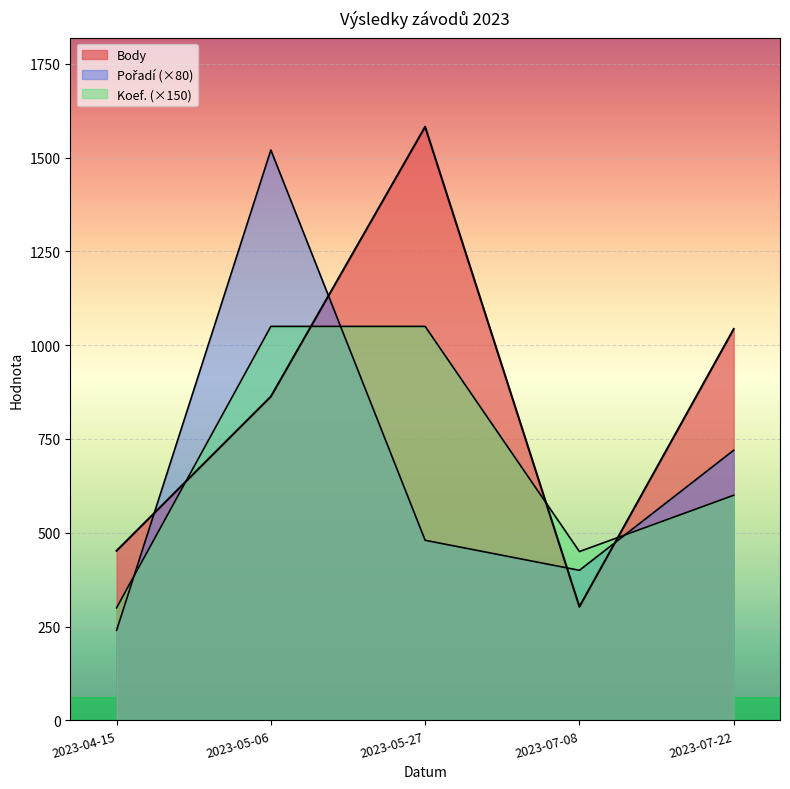

Reading left to right, transcribe all the data shown in this chart.

Body: 2023-07-22=1043	2023-07-08=303	2023-05-27=1582	2023-05-06=863	2023-04-15=452
Pořadí: 2023-07-22=9	2023-07-08=5	2023-05-27=6	2023-05-06=19	2023-04-15=3
Koef.: 2023-07-22=4	2023-07-08=3	2023-05-27=7	2023-05-06=7	2023-04-15=2